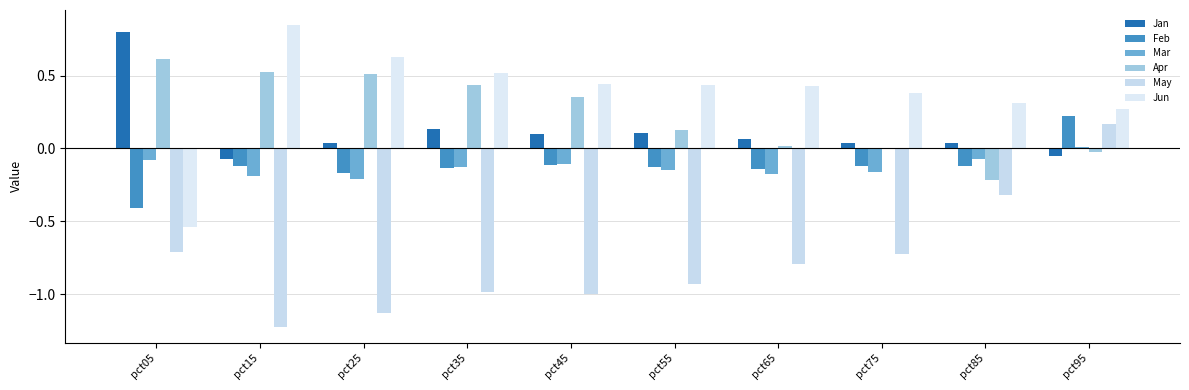

How many distinct data groups are displayed?

6